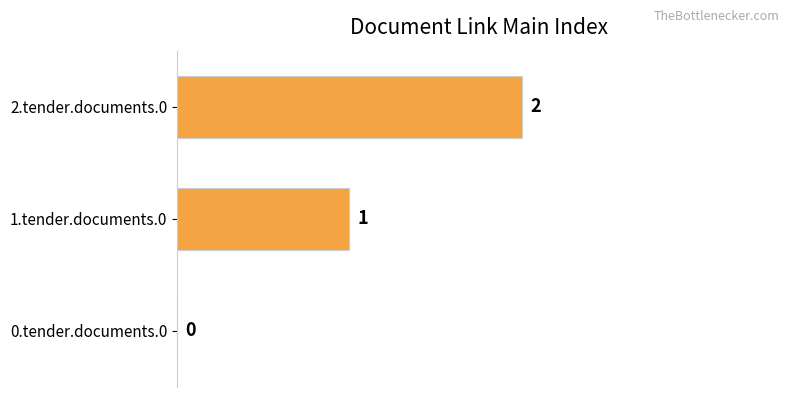

The chart shows a value of -1 at 0.tender.documents.0. True or false?

False